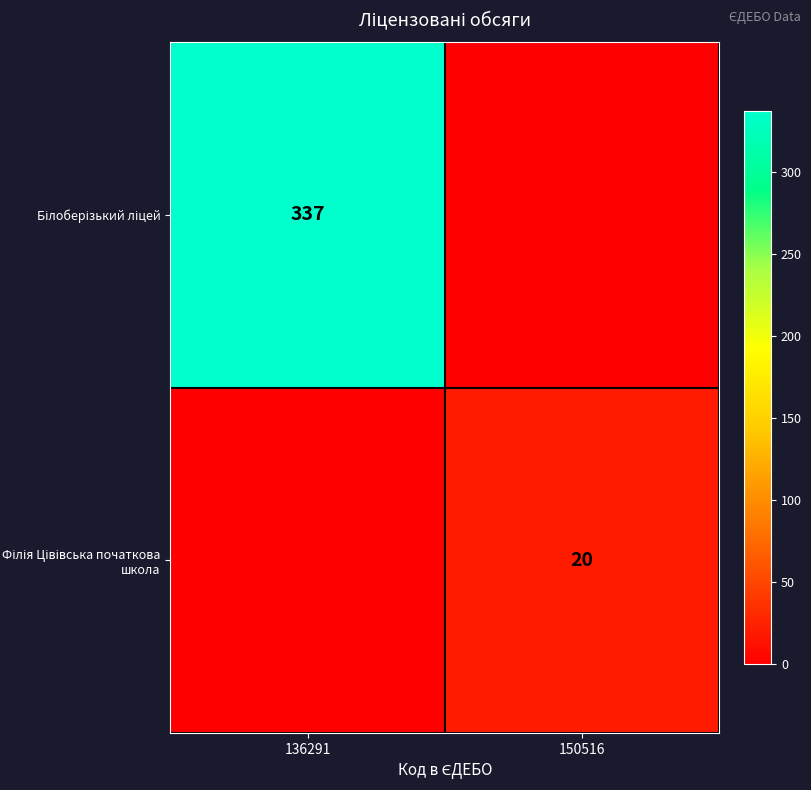

Is it true that Білоберізький ліцей equals 0 at 150516?

True